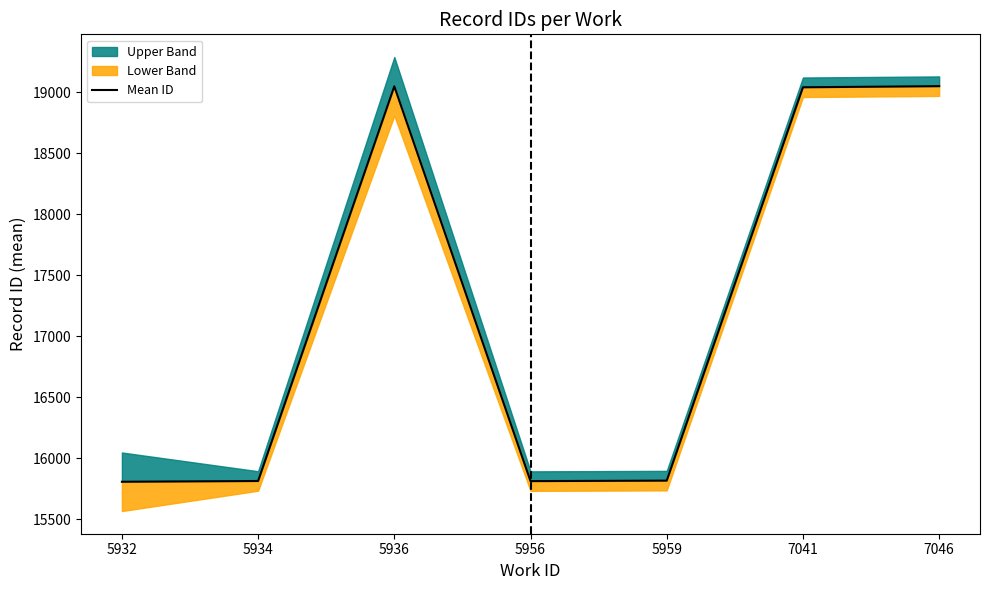

Reading right to left, transcribe all the data shown in this chart.

7046=19050.0	7041=19041.0	5959=15815.0	5956=15811.0	5936=19049.0	5934=15812.0	5932=15805.7